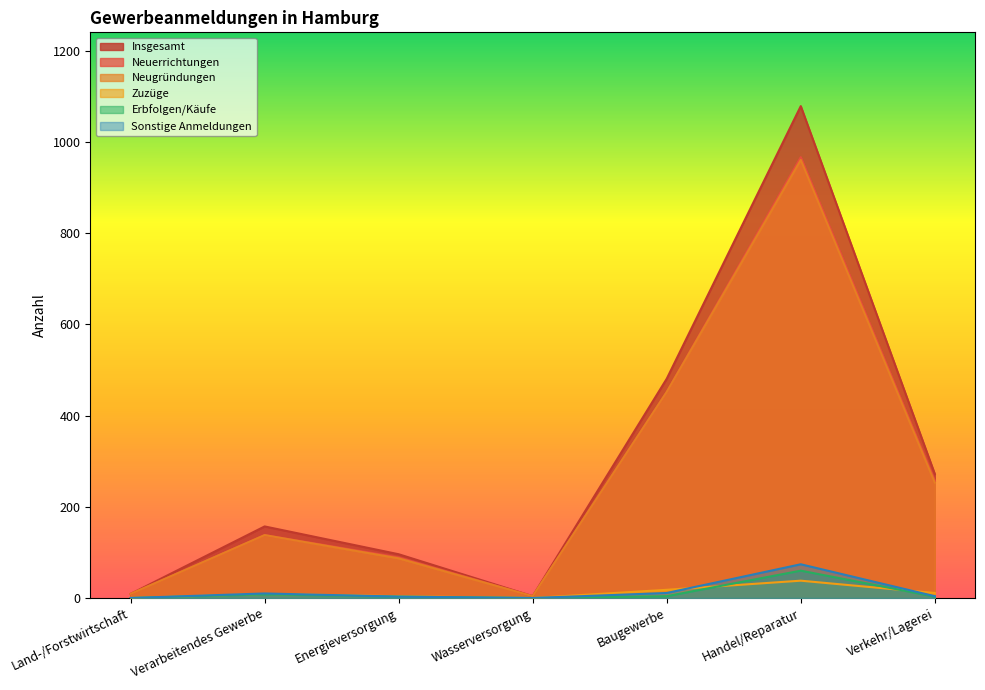

Rank the series at Verkehr/Lagerei from highest to lowest value.

Insgesamt, Neuerrichtungen, Neugründungen, Zuzüge, Sonstige Anmeldungen, Erbfolgen/Käufe